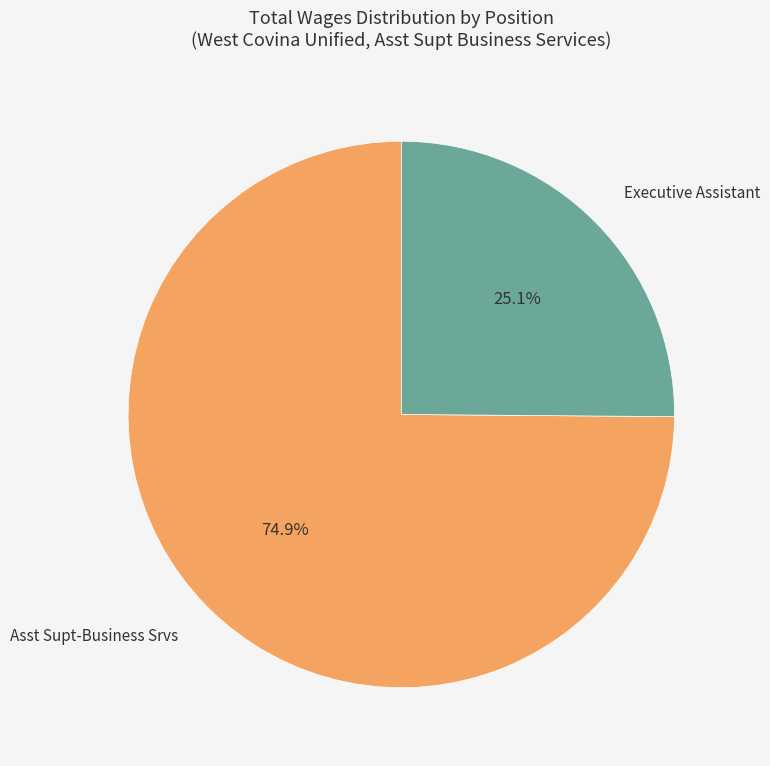

True or false: Asst Supt-Business Srvs accounts for 75% of the total.

True